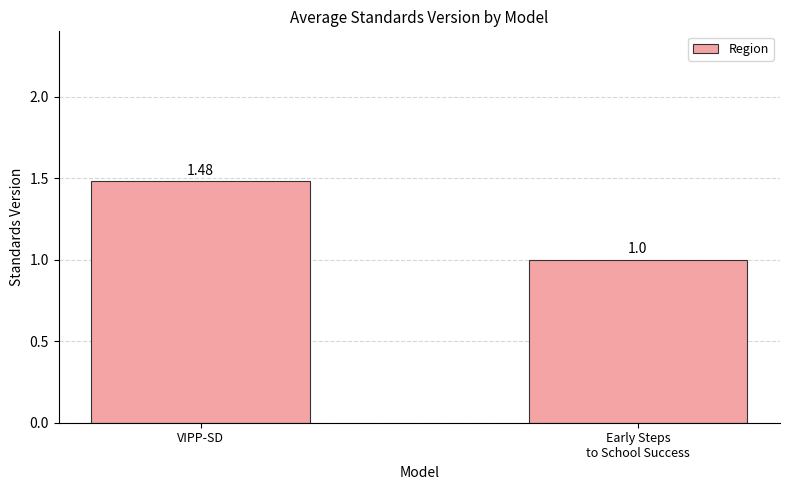

How many bars are there in total?

2